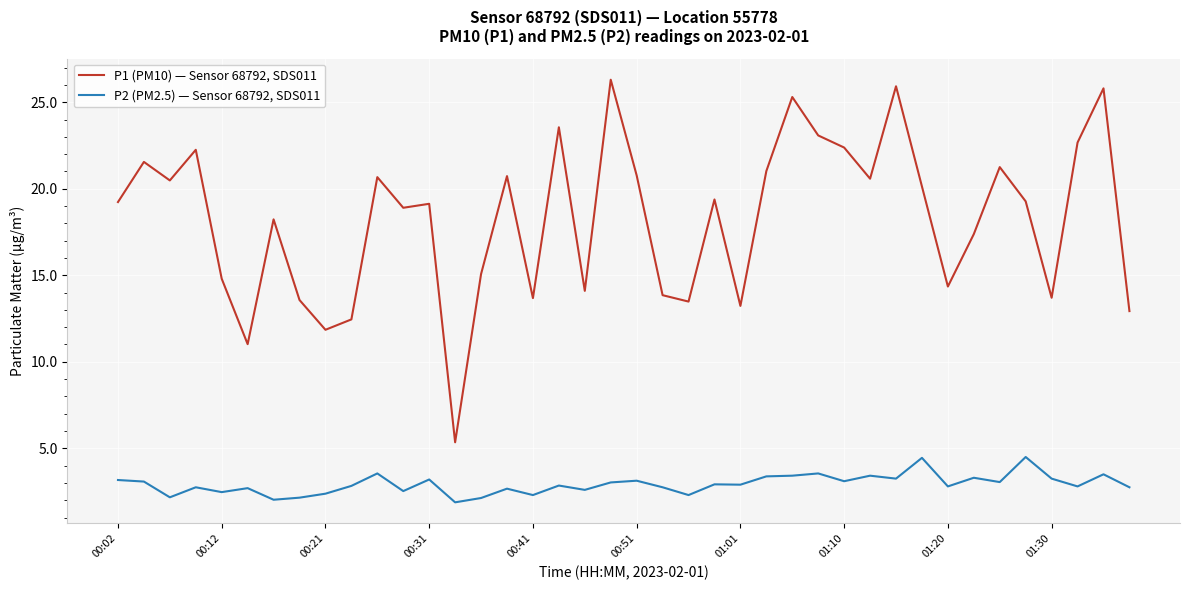

What is the lowest value of the P2 (PM2.5) — Sensor 68792, SDS011 series?

1.9